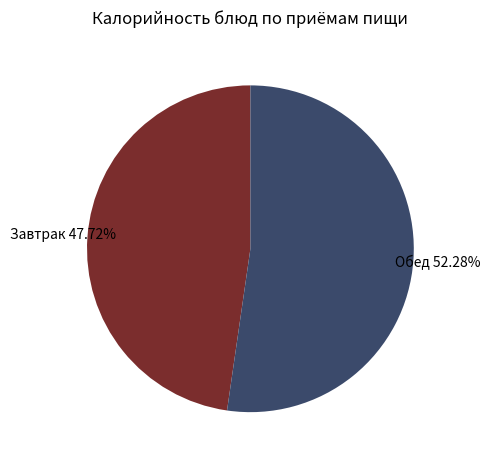

Is there a majority slice in this chart?

Yes